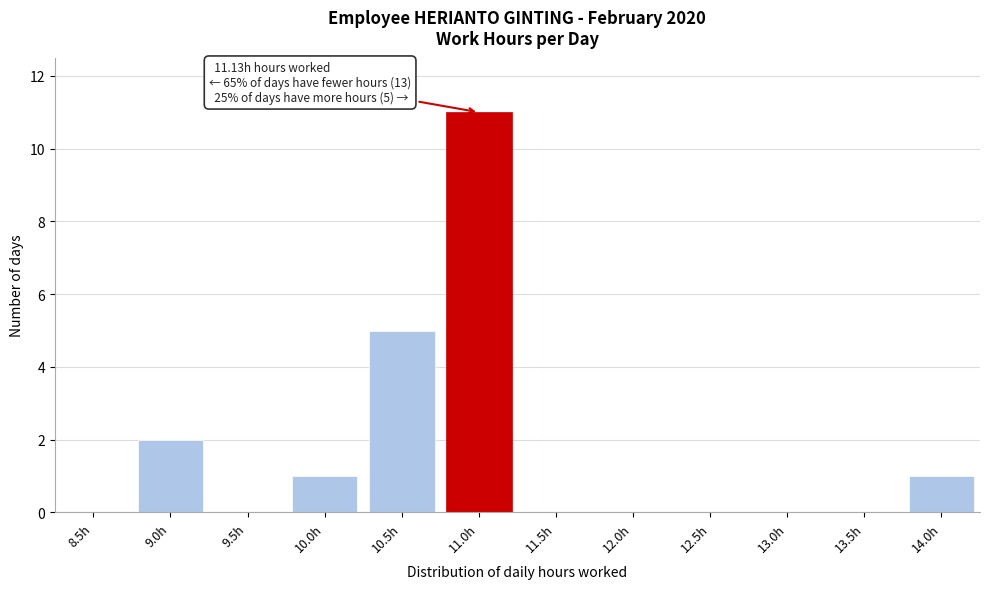

Reading left to right, transcribe all the data shown in this chart.

8.5h=0	9.0h=2	9.5h=0	10.0h=1	10.5h=5	11.0h=11	11.5h=0	12.0h=0	12.5h=0	13.0h=0	13.5h=0	14.0h=1